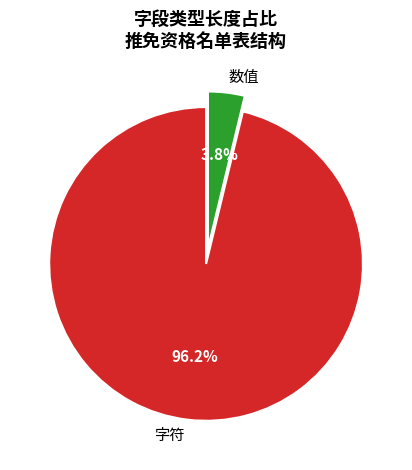

Count the number of slices in the pie.

2